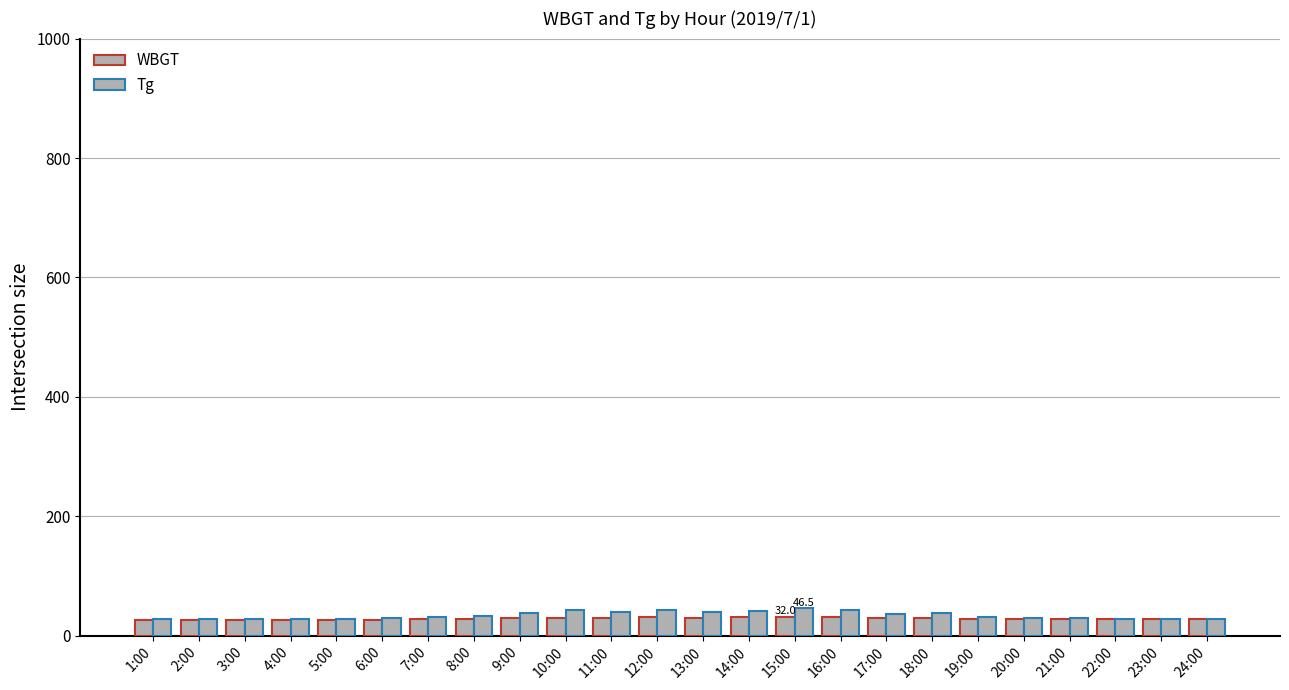

Which label corresponds to the smallest value in the chart?

2:00